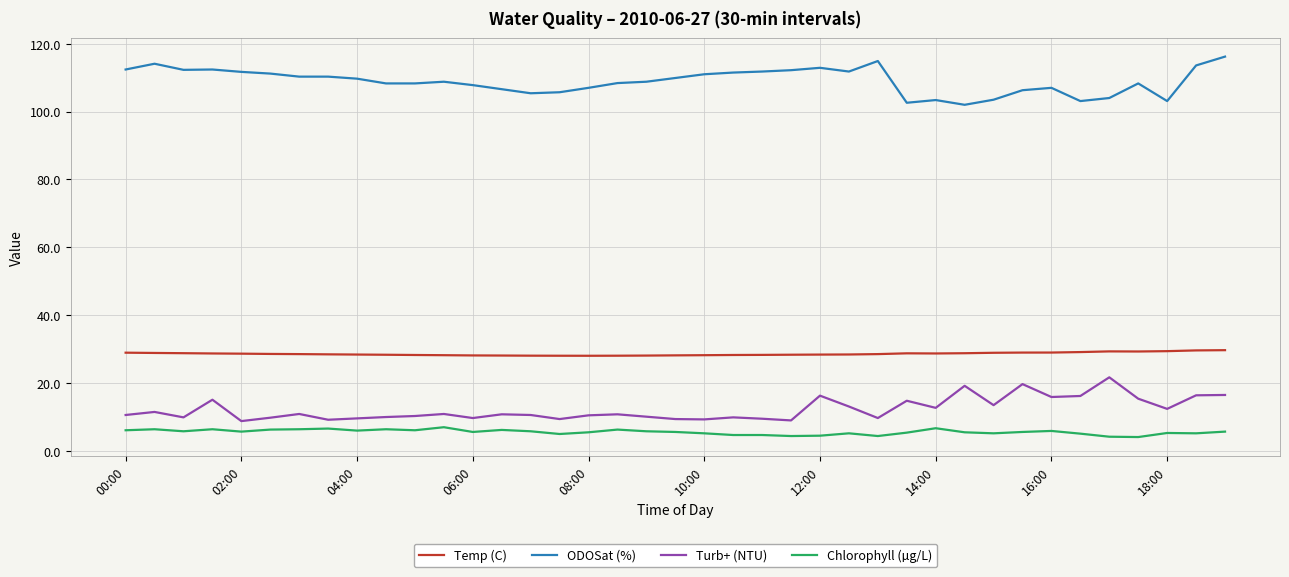

What is the maximum value shown in the chart?

116.2